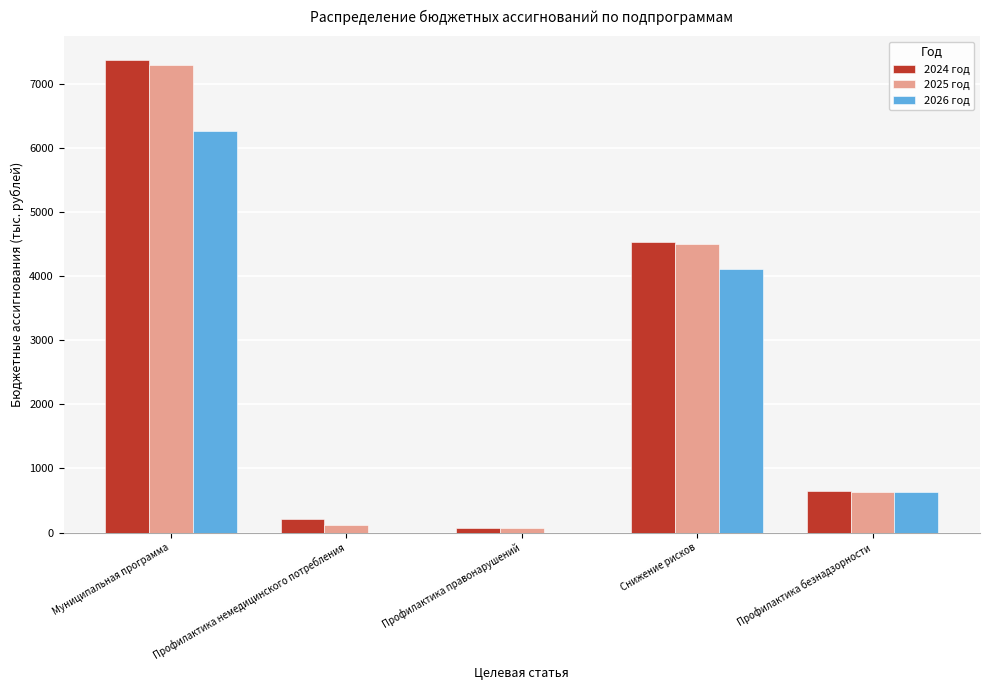

What is the sum of all 2024 год values?

12816.4